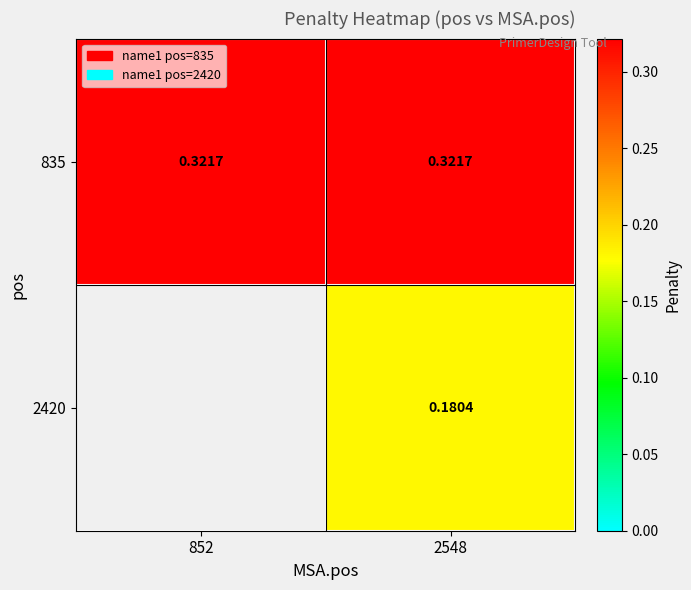

Is the value of 2420 at 2548 greater than the value of 835 at 2548?

No